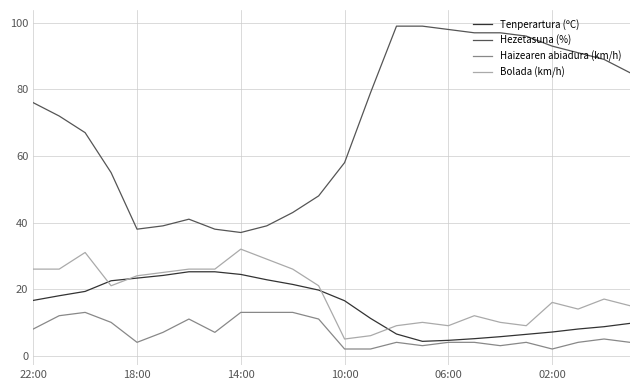

True or false: Haizearen abiadura (km/h) and Hezetasuna (%) cross at least once.

False